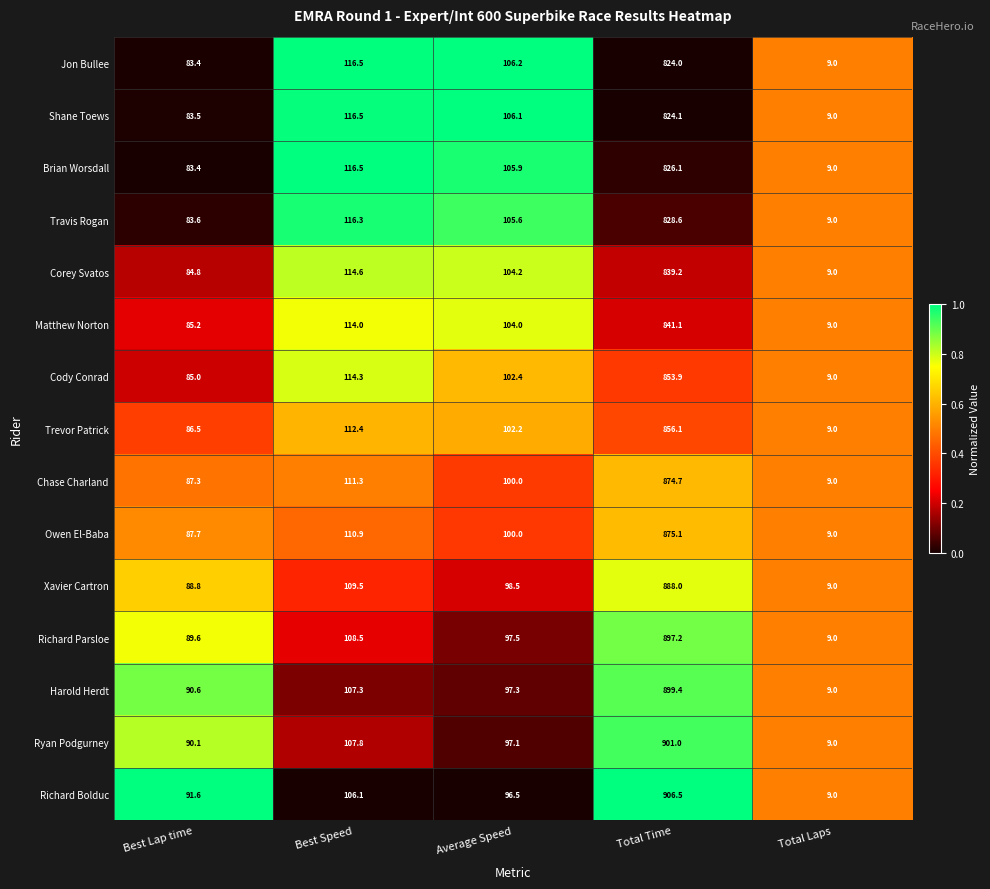

Rank the series by their maximum value, from highest to lowest.

Richard Bolduc, Ryan Podgurney, Harold Herdt, Richard Parsloe, Xavier Cartron, Owen El-Baba, Chase Charland, Trevor Patrick, Cody Conrad, Matthew Norton, Corey Svatos, Travis Rogan, Brian Worsdall, Shane Toews, Jon Bullee